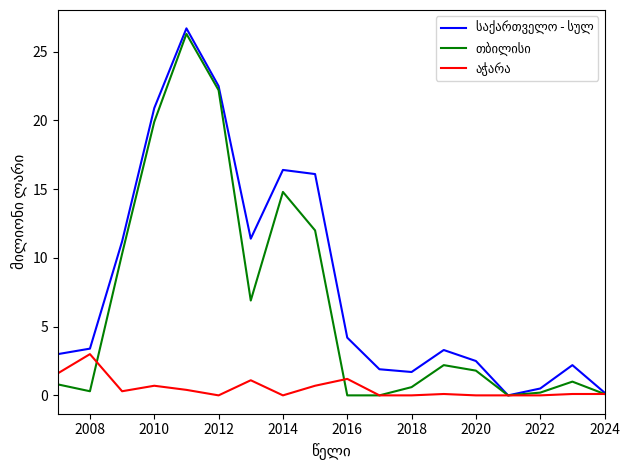

What is the greatest value displayed?

26.7